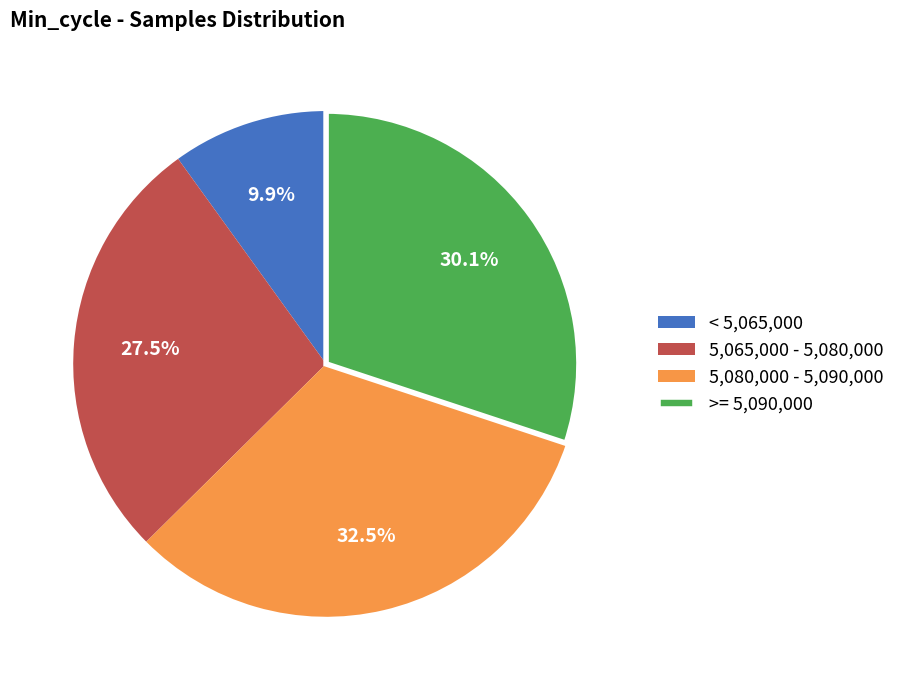

How many segments does this pie chart have?

4